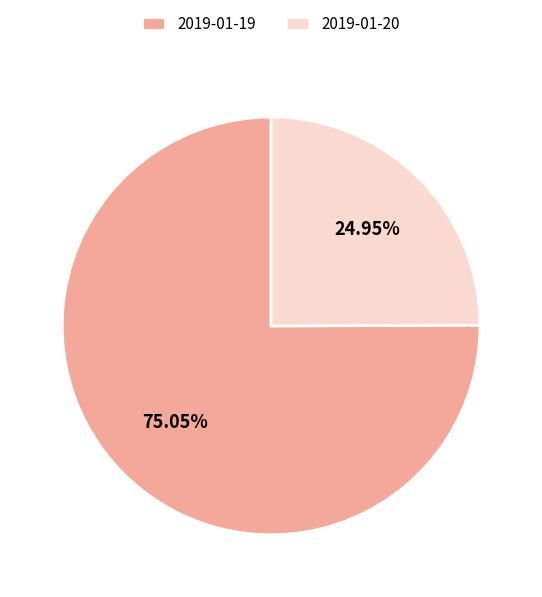

Is there any slice that represents more than half of the pie?

Yes